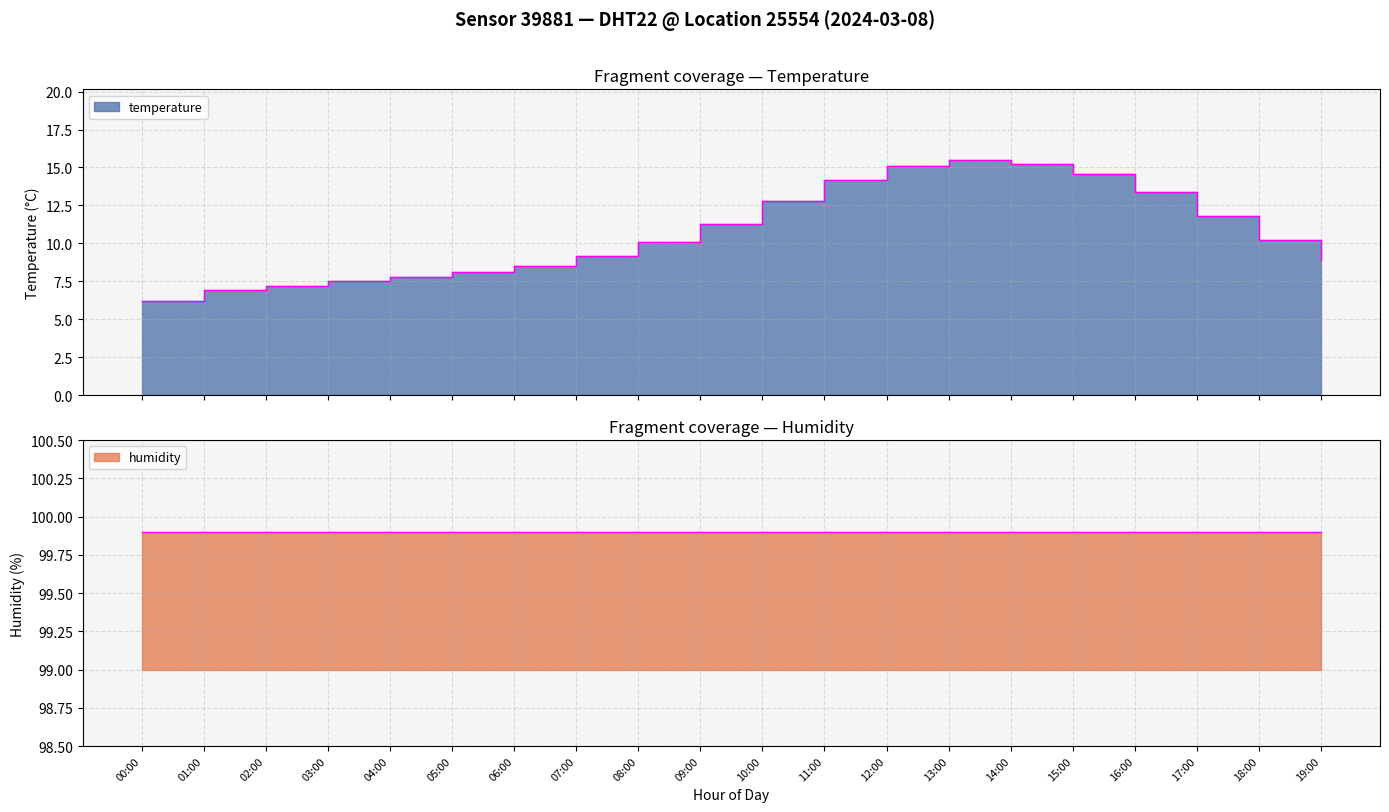

At which label is the value closest to 10?

08:00